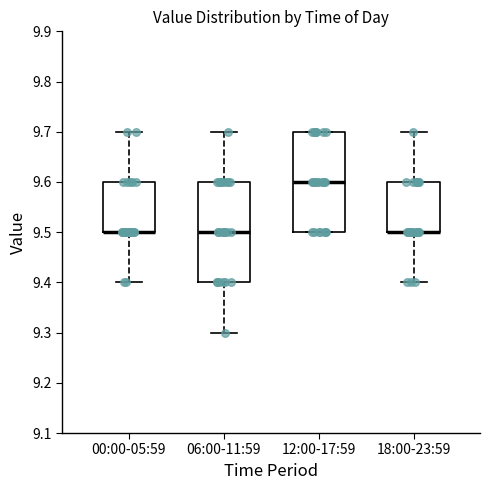

Reading left to right, transcribe this box plot: for each box, give where its median line is, the range the box spans, and where its two whiskers end, as read against the y-axis. The values are not printed on the chart, so give them approximately, as read against the axis.

00:00-05:59: median 9.5 (drawn on the box's lower edge), box 9.5 to 9.6, whiskers 9.4 to 9.7
06:00-11:59: median 9.5, box 9.4 to 9.6, whiskers 9.3 to 9.7
12:00-17:59: median 9.6, box 9.5 to 9.7, whiskers 9.5 to 9.7
18:00-23:59: median 9.5 (drawn on the box's lower edge), box 9.5 to 9.6, whiskers 9.4 to 9.7